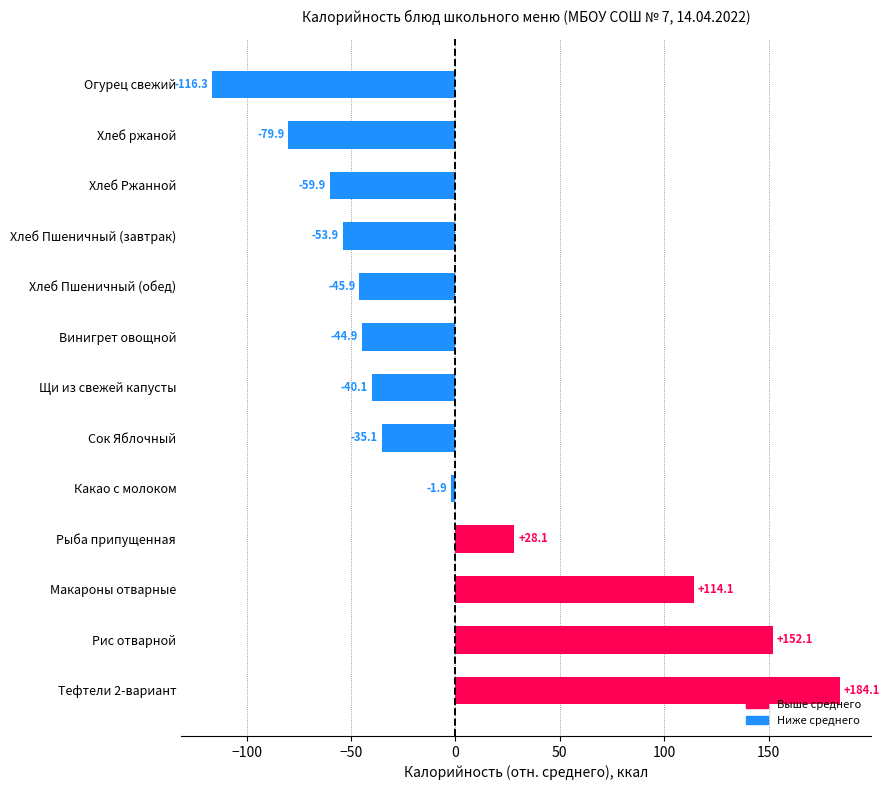

Is it true that the value at Огурец свежий is -53.5?

False